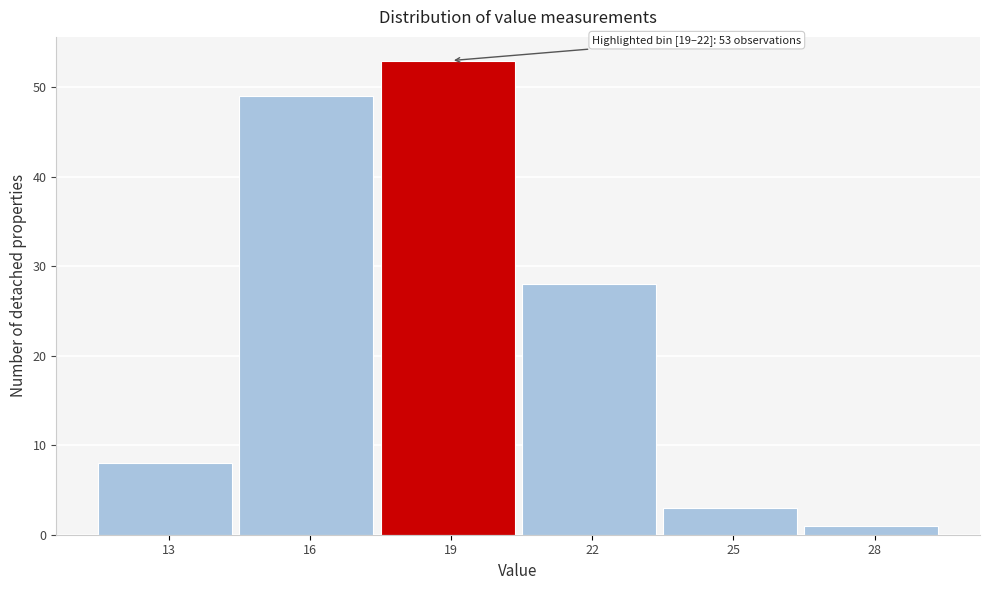

Reading left to right, list all the values displayed in this chart.

8	49	53	28	3	1